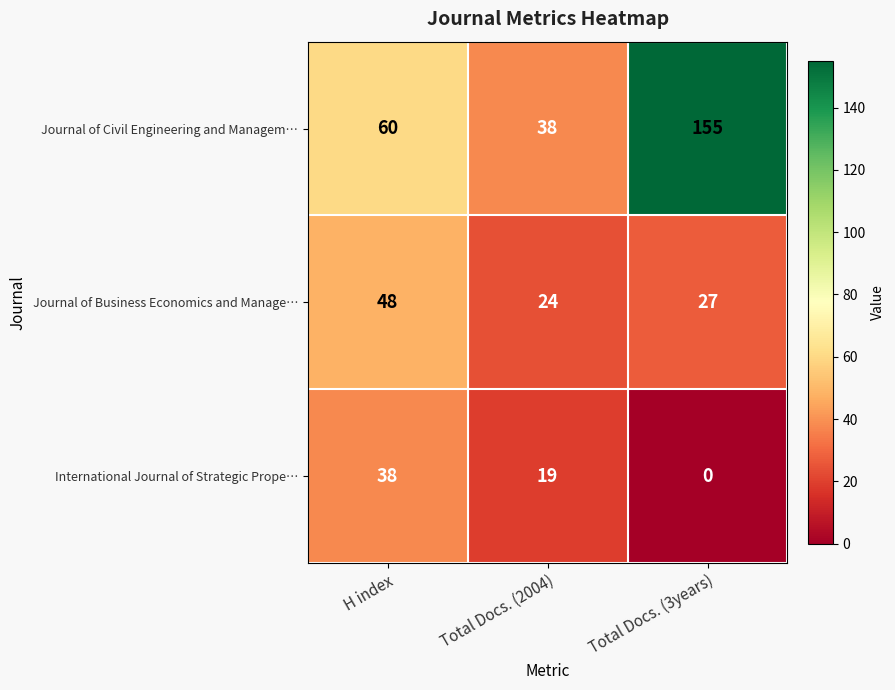

Reading left to right, what are all the values shown in this chart?

Journal of Civil Engineering and Managem…: H index=60	Total Docs. (2004)=38	Total Docs. (3years)=155
Journal of Business Economics and Manage…: H index=48	Total Docs. (2004)=24	Total Docs. (3years)=27
International Journal of Strategic Prope…: H index=38	Total Docs. (2004)=19	Total Docs. (3years)=0